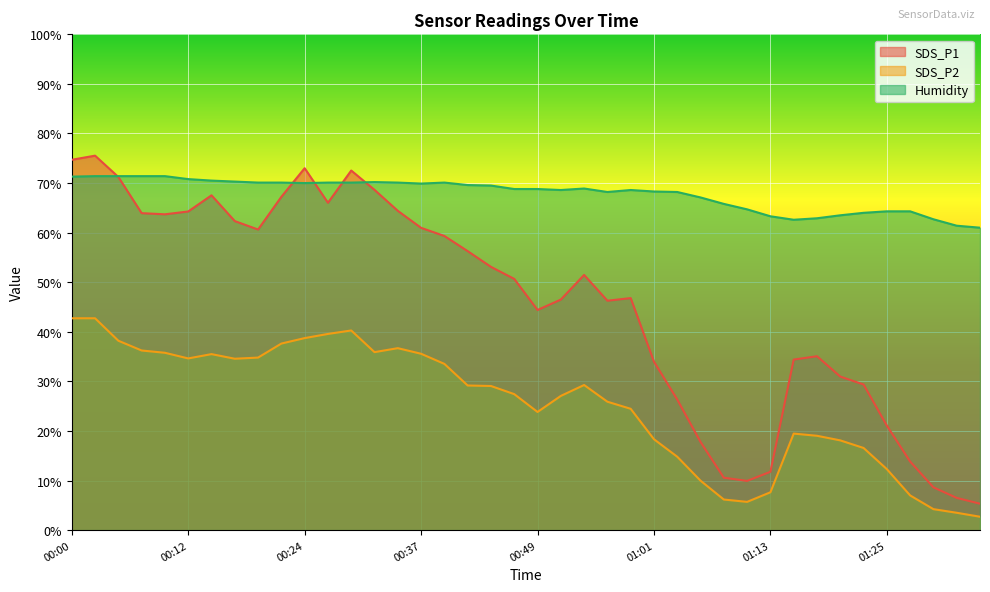

What is the difference between the Humidity values at 01:35 and 00:49?

7.8